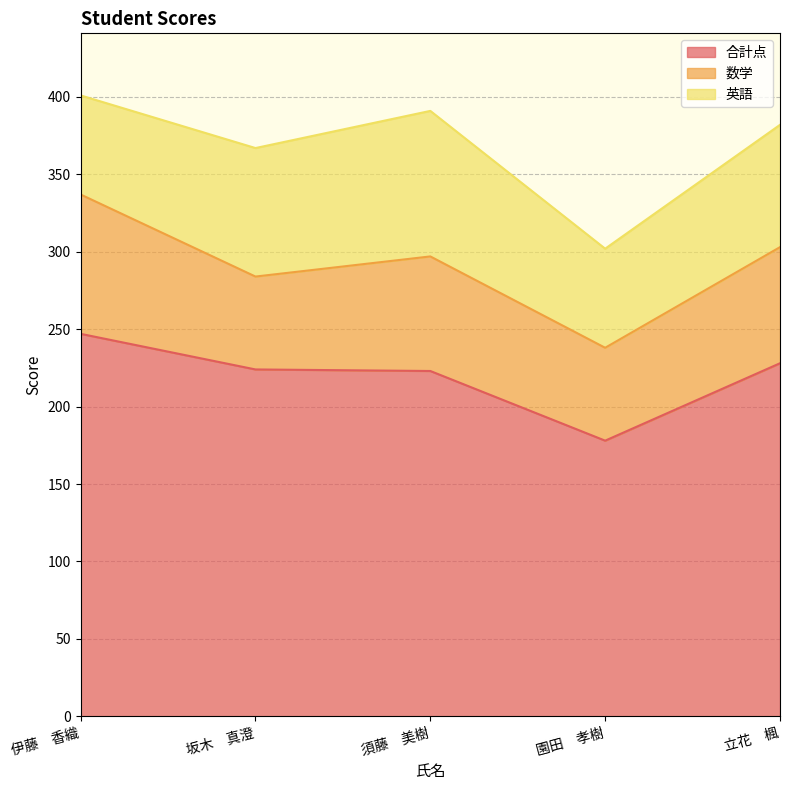

Which has a higher value, 園田　孝樹 or 須藤　美樹?

須藤　美樹